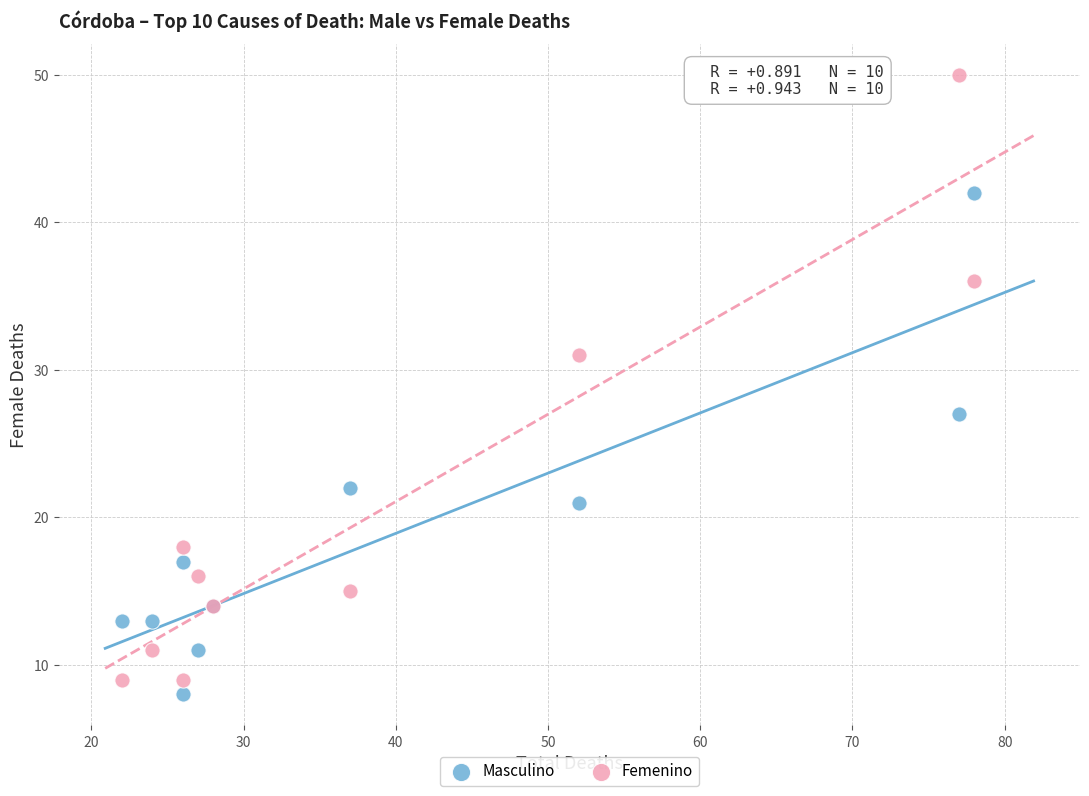

Which series contains the highest Y value?

Femenino